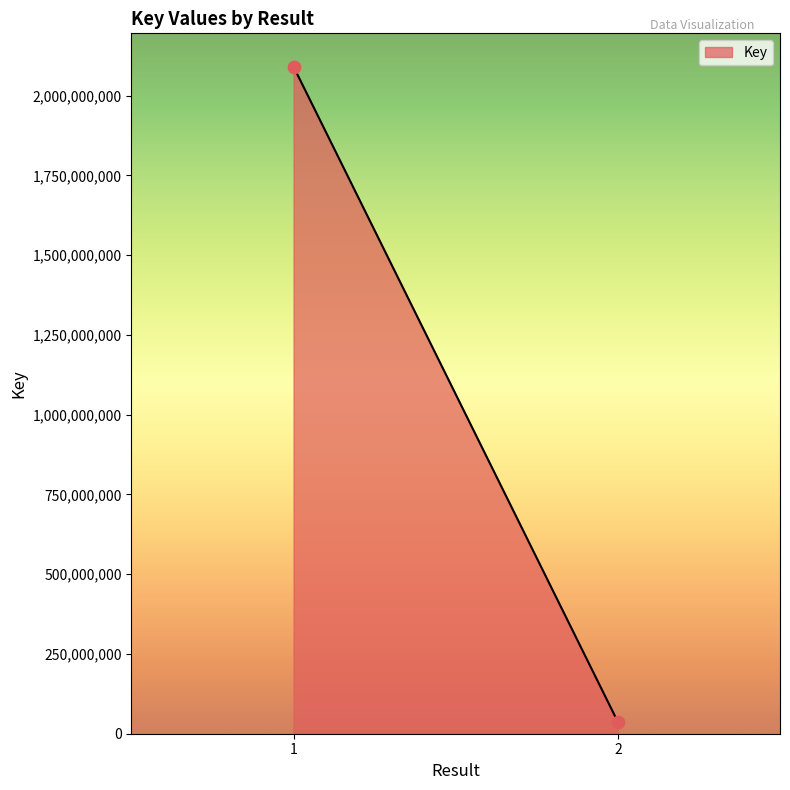

What is the range of Y values (max minus min)?

2053446297